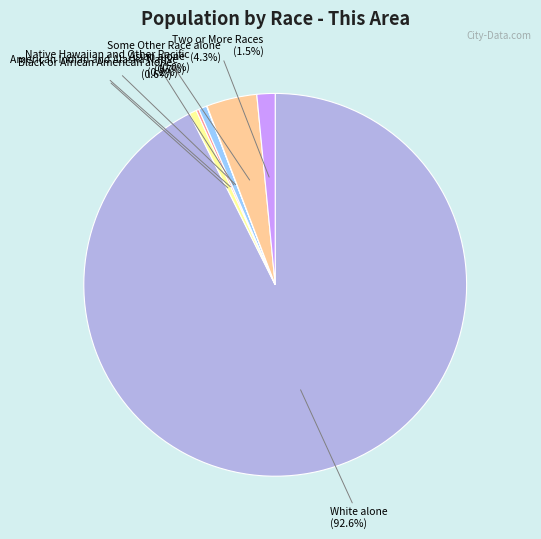

Which category accounts for the majority?

White alone